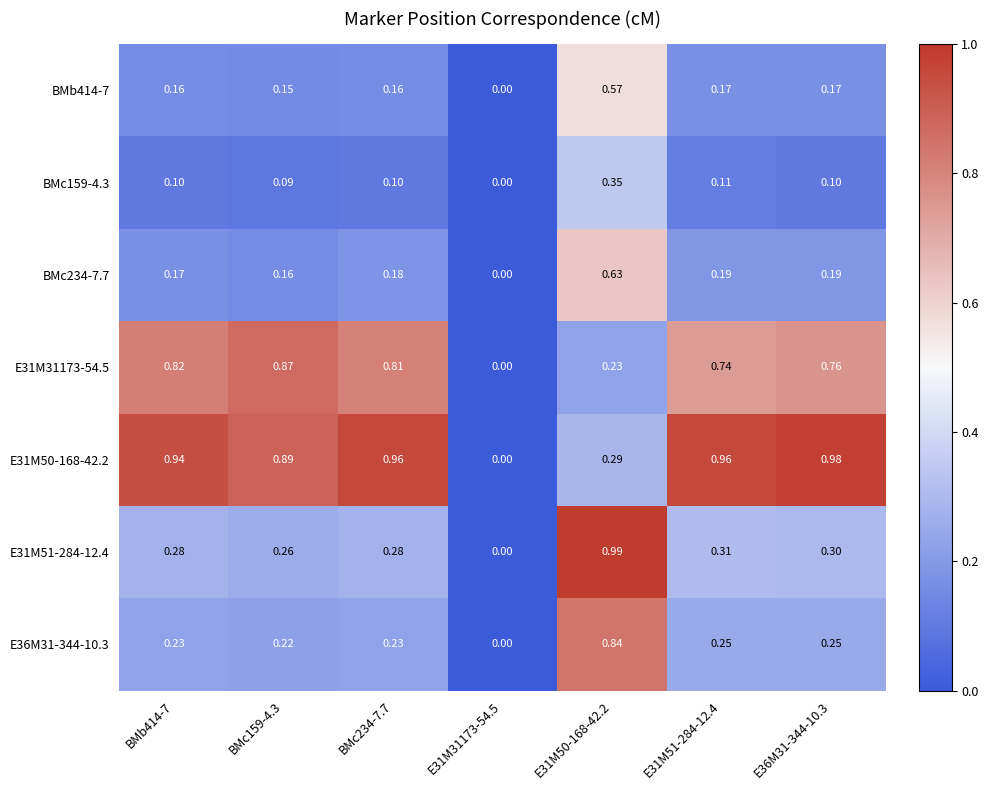

Is the value of E31M51-284-12.4 at E36M31-344-10.3 greater than the value of BMb414-7 at BMc159-4.3?

Yes